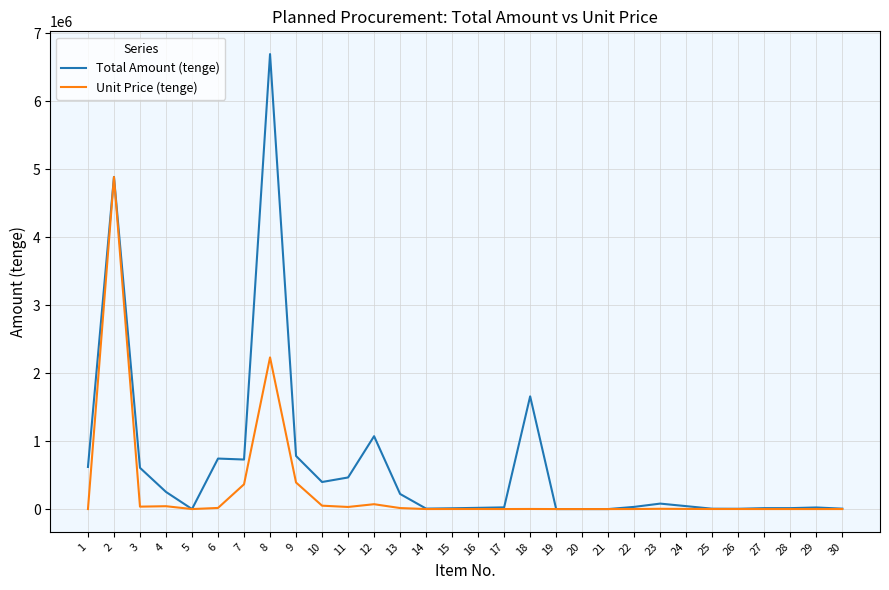

Between 12 and 14, which series saw the biggest shift?

Total Amount (tenge)